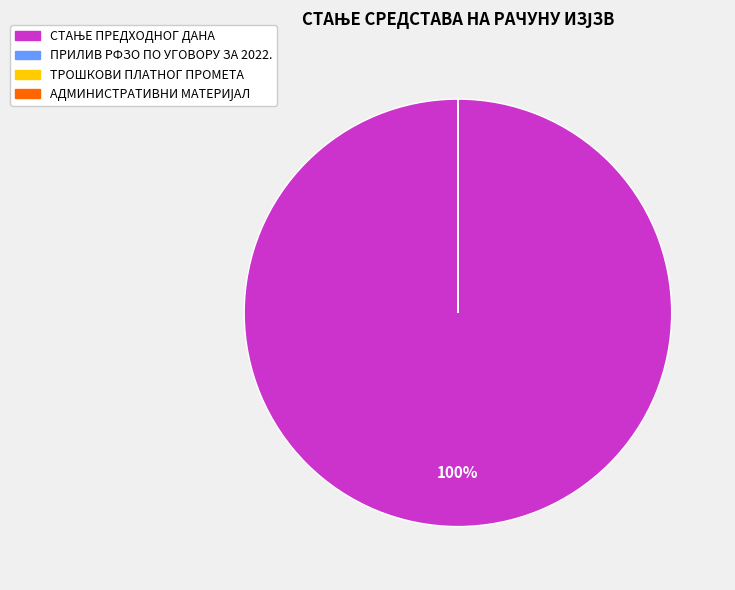

To the nearest percent, what is the average slice percentage?

25%